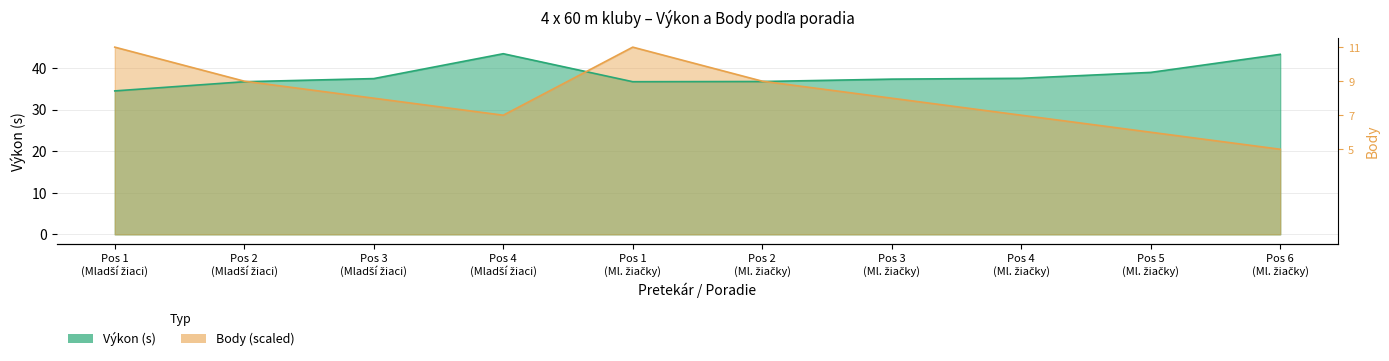

How many values in the Body series exceed 32?

6